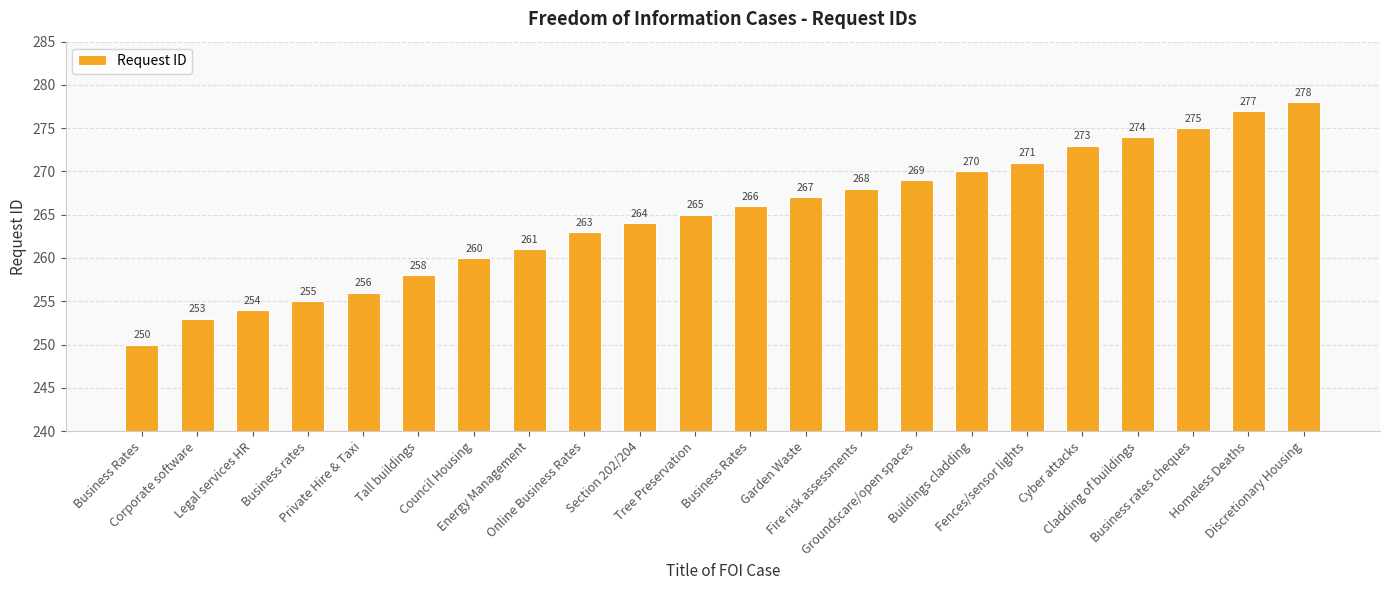

How many bars are there in total?

22